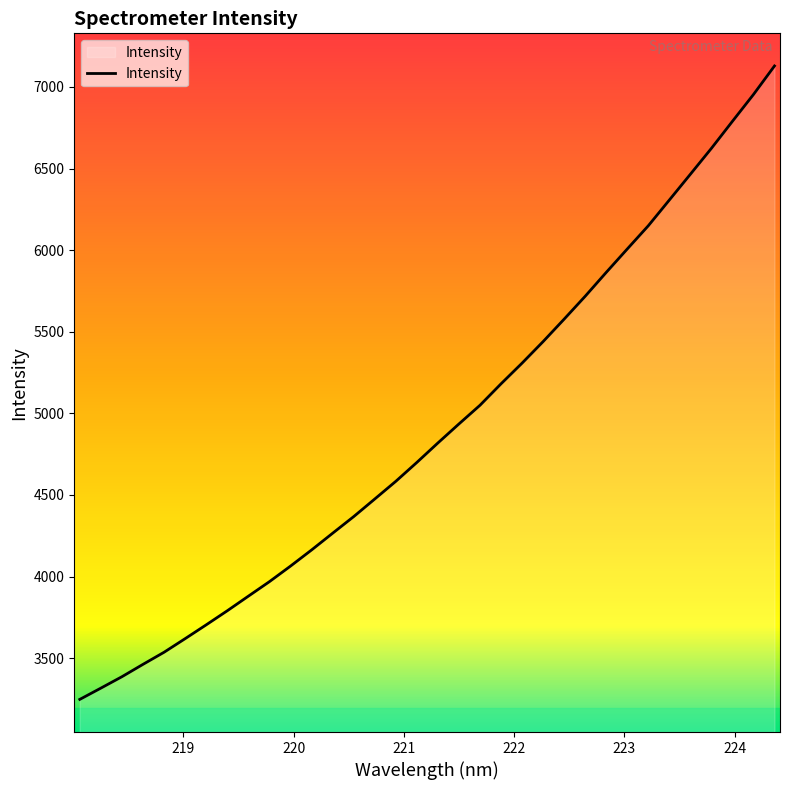

What is the smallest value displayed?

3247.3